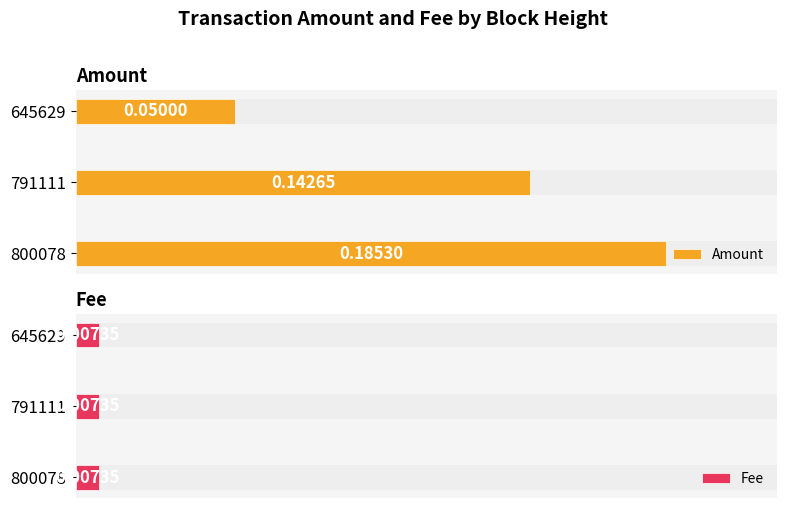

What is the spread (max minus min) of values at 0.050?

0.3